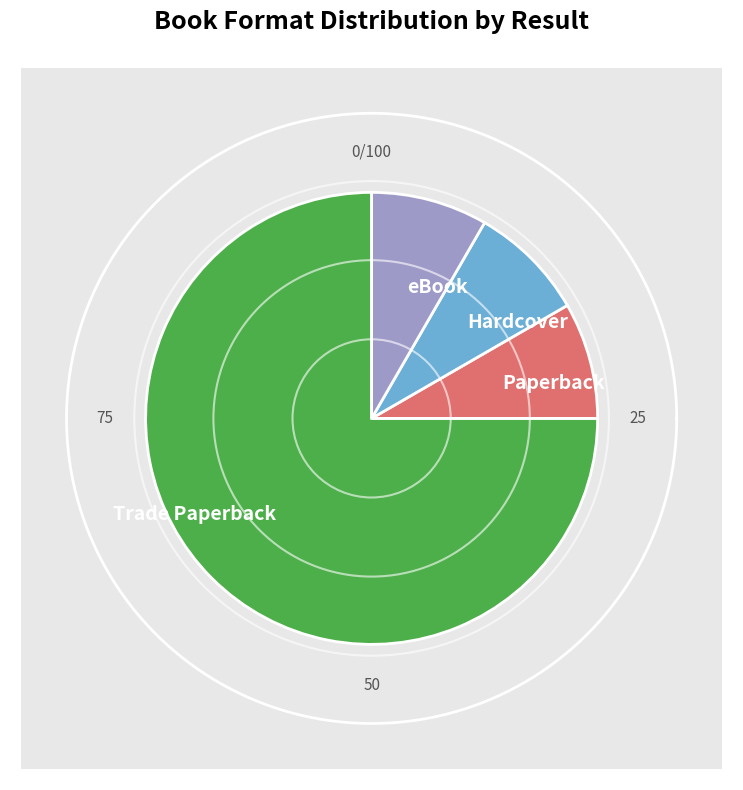

Is 5 the majority of the pie?

No